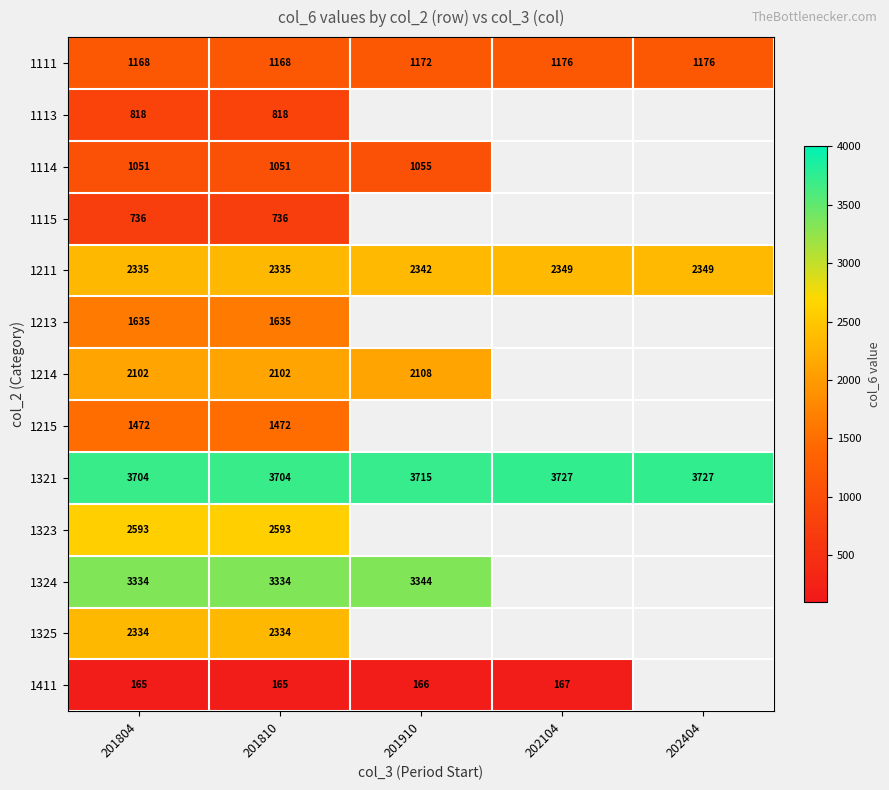

What is the spread (max minus min) of values at 201810?

3539